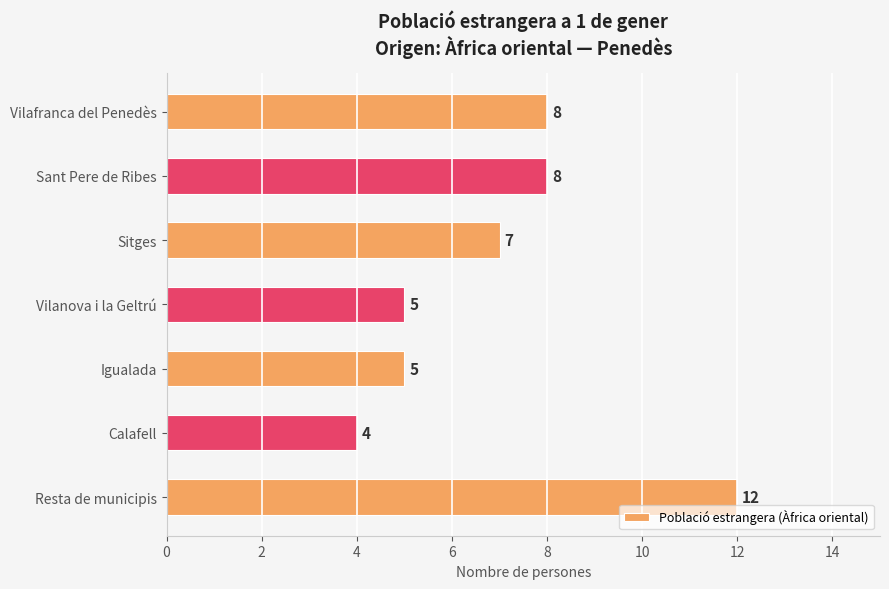

What is the average value?

7